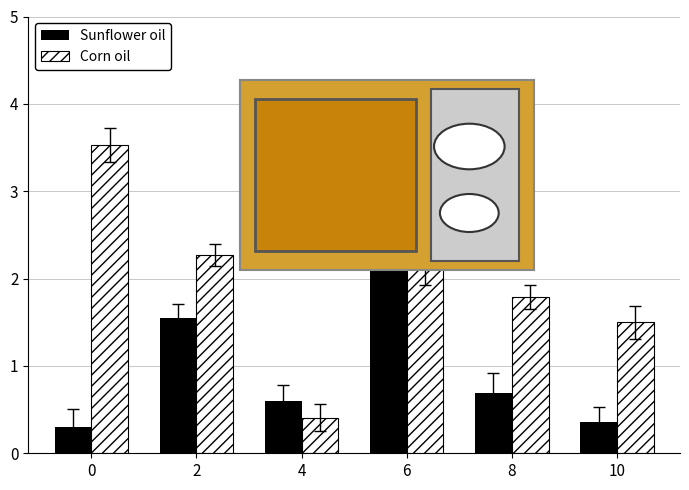

Is it true that Corn oil equals 1.5 at 10?

True